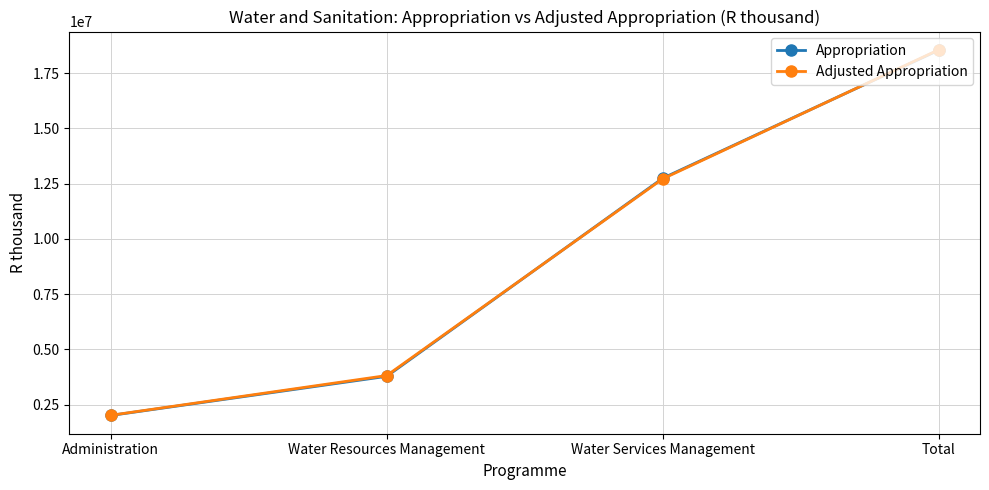

What is the difference between the maximum and minimum values in the Appropriation series?

16527160